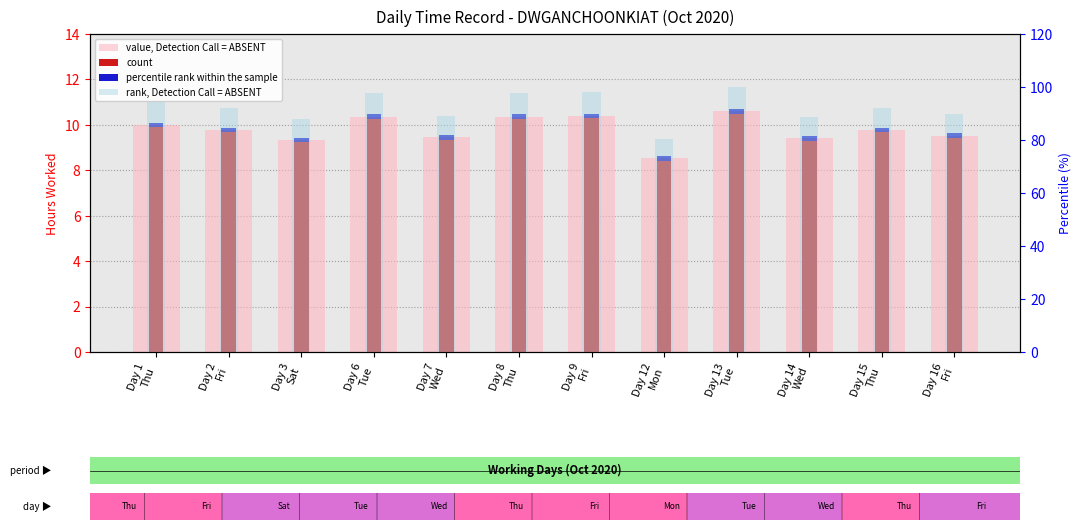

Reading left to right, extract all data points from this chart.

value, Detection Call = ABSENT: Day 1
Thu=10.0	Day 2
Fri=9.8	Day 3
Sat=9.3	Day 6
Tue=10.4	Day 7
Wed=9.4	Day 8
Thu=10.4	Day 9
Fri=10.4	Day 12
Mon=8.5	Day 13
Tue=10.6	Day 14
Wed=9.4	Day 15
Thu=9.8	Day 16
Fri=9.5
count: Day 1
Thu=10.0	Day 2
Fri=9.8	Day 3
Sat=9.3	Day 6
Tue=10.4	Day 7
Wed=9.4	Day 8
Thu=10.4	Day 9
Fri=10.4	Day 12
Mon=8.5	Day 13
Tue=10.6	Day 14
Wed=9.4	Day 15
Thu=9.8	Day 16
Fri=9.5
percentile rank within the sample: Day 1
Thu=0.2	Day 2
Fri=0.2	Day 3
Sat=0.2	Day 6
Tue=0.2	Day 7
Wed=0.2	Day 8
Thu=0.2	Day 9
Fri=0.2	Day 12
Mon=0.2	Day 13
Tue=0.2	Day 14
Wed=0.2	Day 15
Thu=0.2	Day 16
Fri=0.2
rank, Detection Call = ABSENT: Day 1
Thu=94.2	Day 2
Fri=92.2	Day 3
Sat=88.1	Day 6
Tue=97.7	Day 7
Wed=89.2	Day 8
Thu=97.7	Day 9
Fri=97.9	Day 12
Mon=80.4	Day 13
Tue=100.0	Day 14
Wed=88.7	Day 15
Thu=92.3	Day 16
Fri=89.9